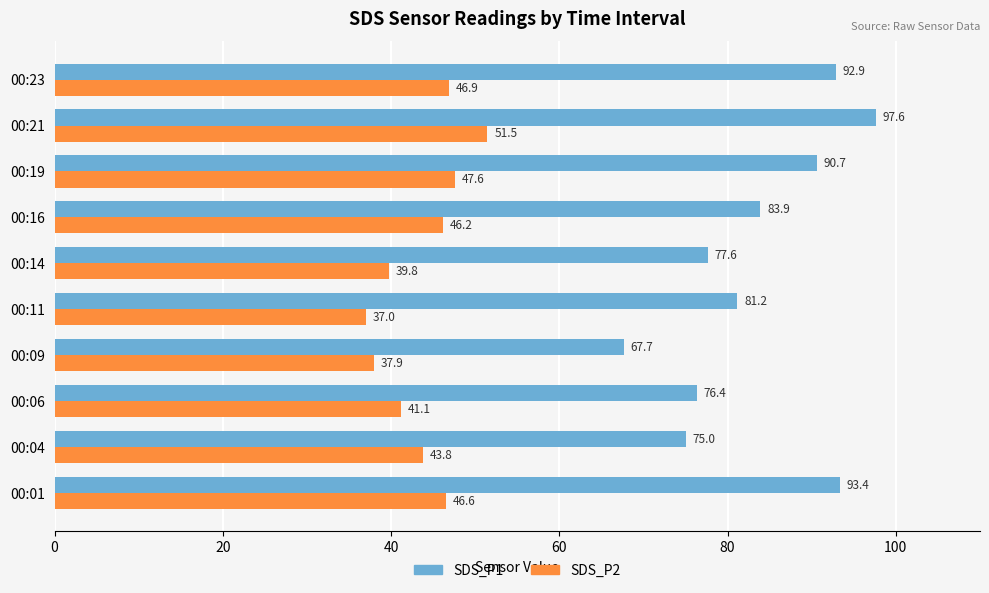

Which series has the largest total across all categories?

SDS_P1